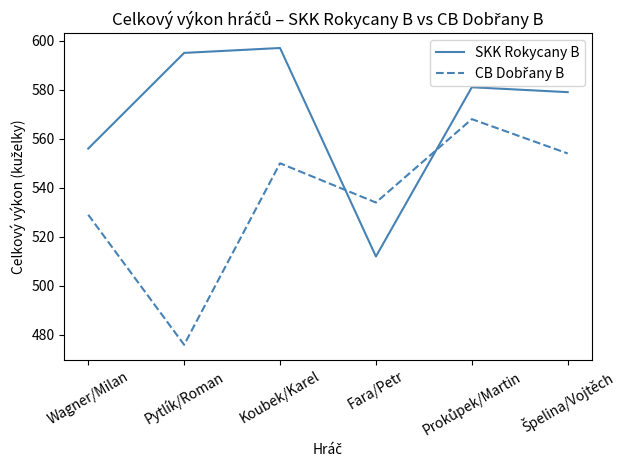

What is the greatest value displayed?

597